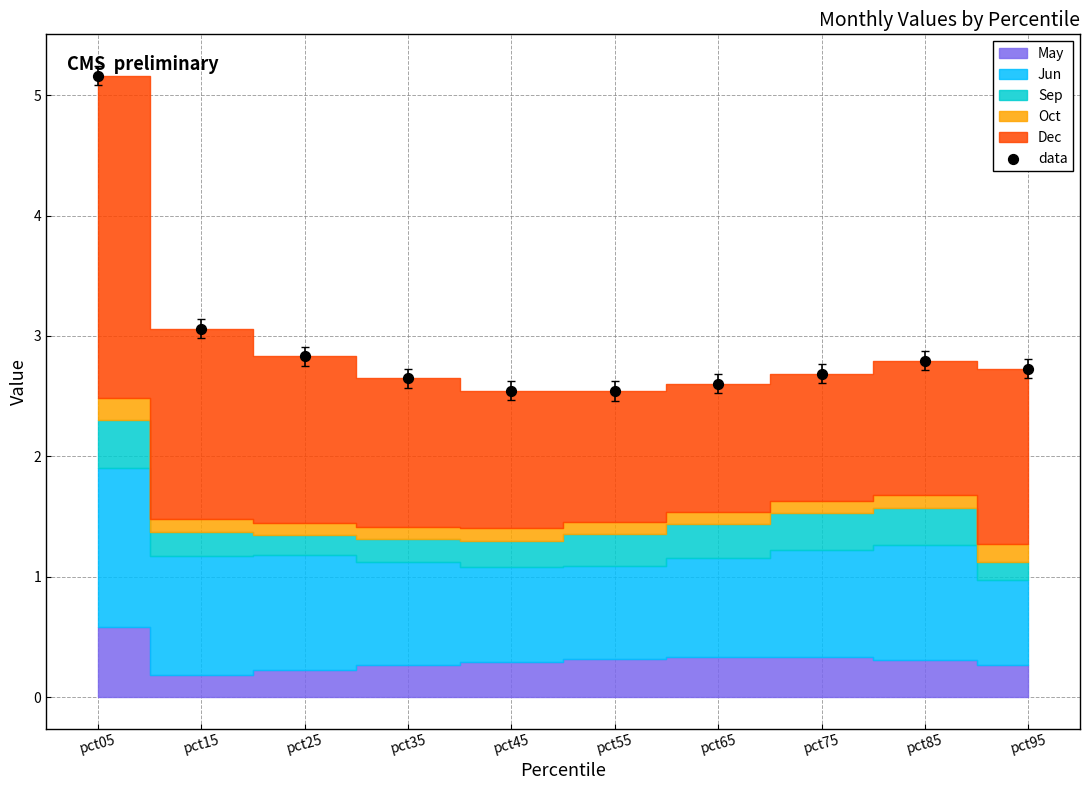

What Y value in the scatter plot is closest to 3?

3.1